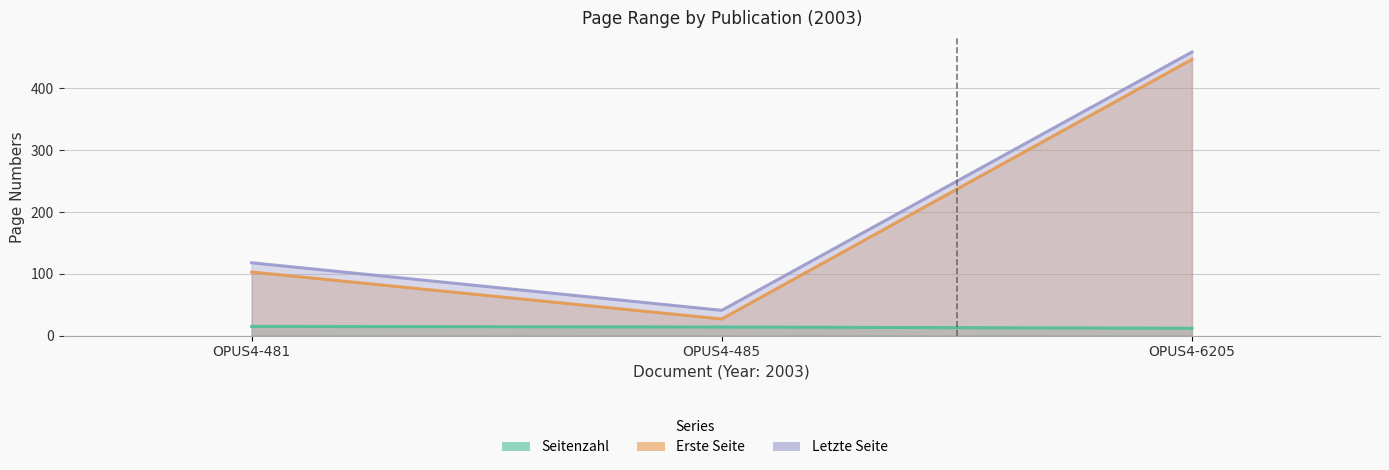

Which category has the highest value in the Erste Seite series?

OPUS4-6205